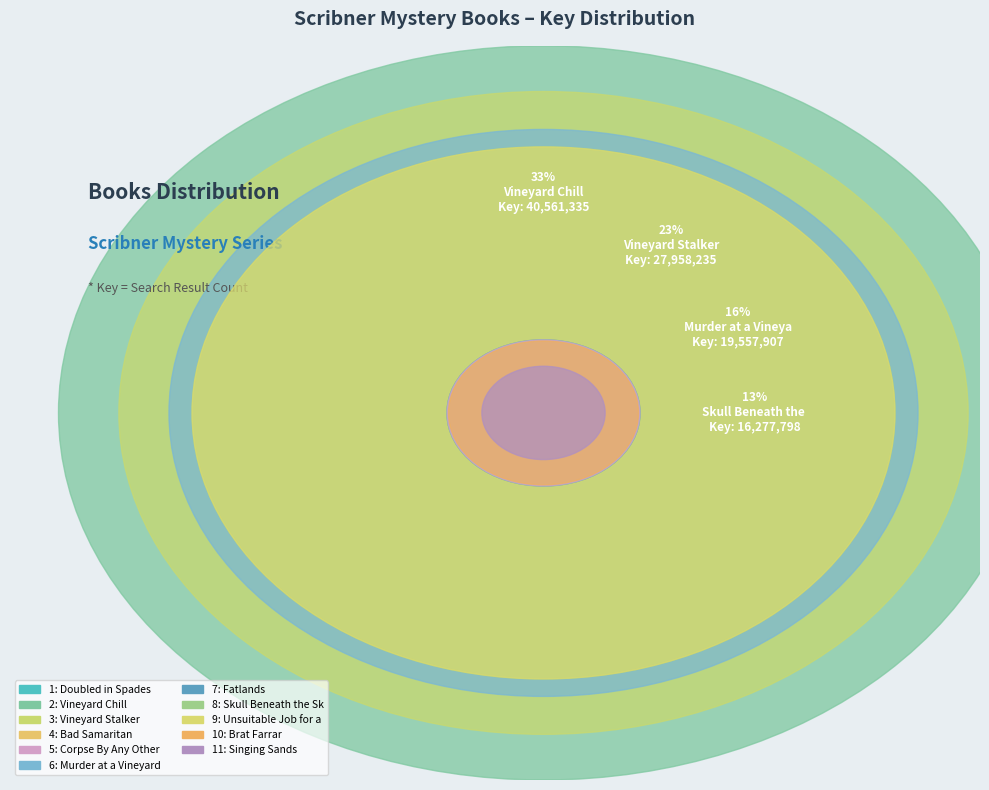

What is the change in value from 3 to 10?

-27808142